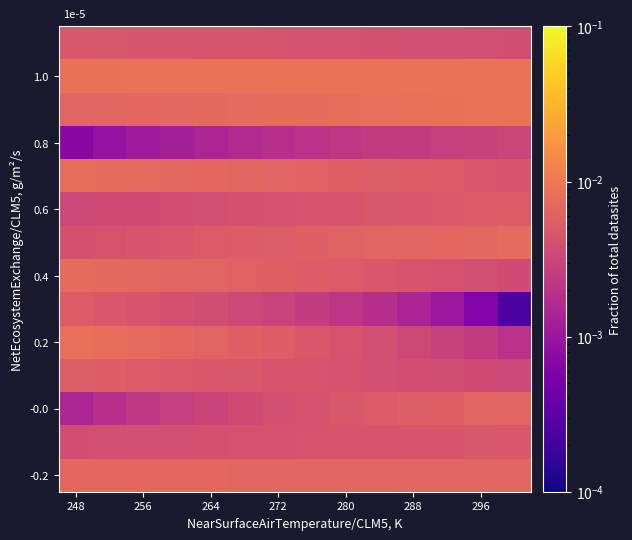

Which series has the largest range (max minus min)?

0.2